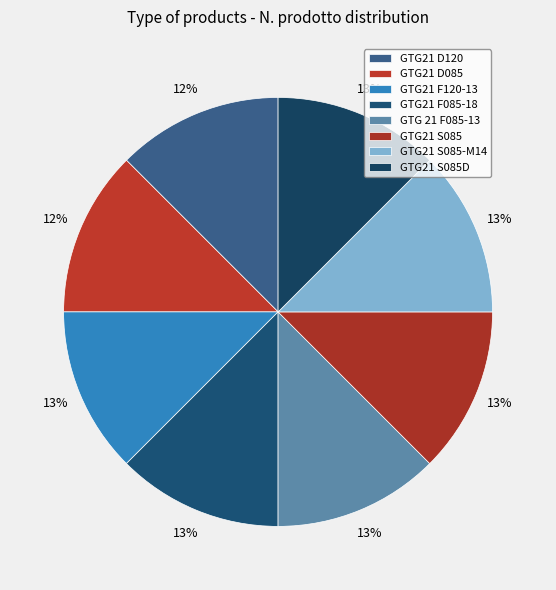

Is there a majority slice in this chart?

No